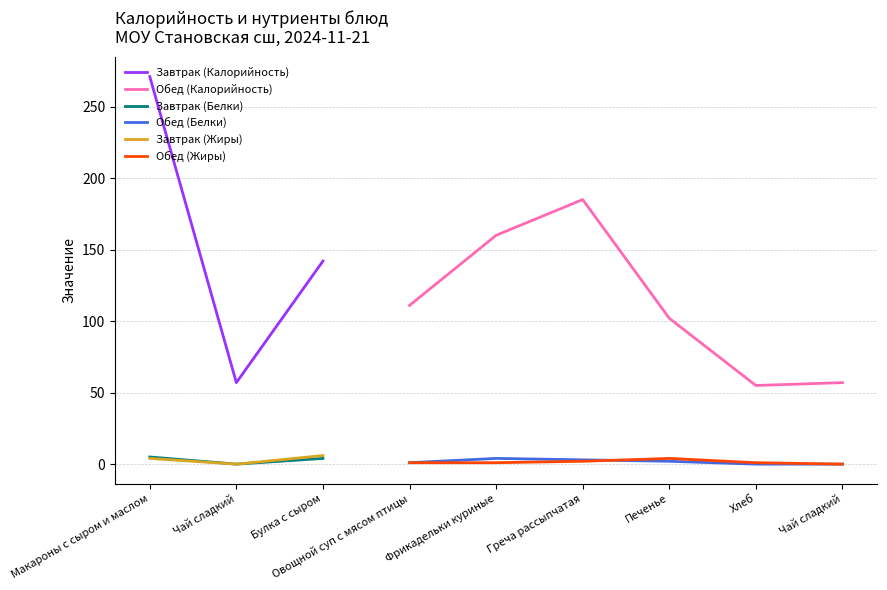

What is the highest value of the Завтрак (Жиры) series?

6.0